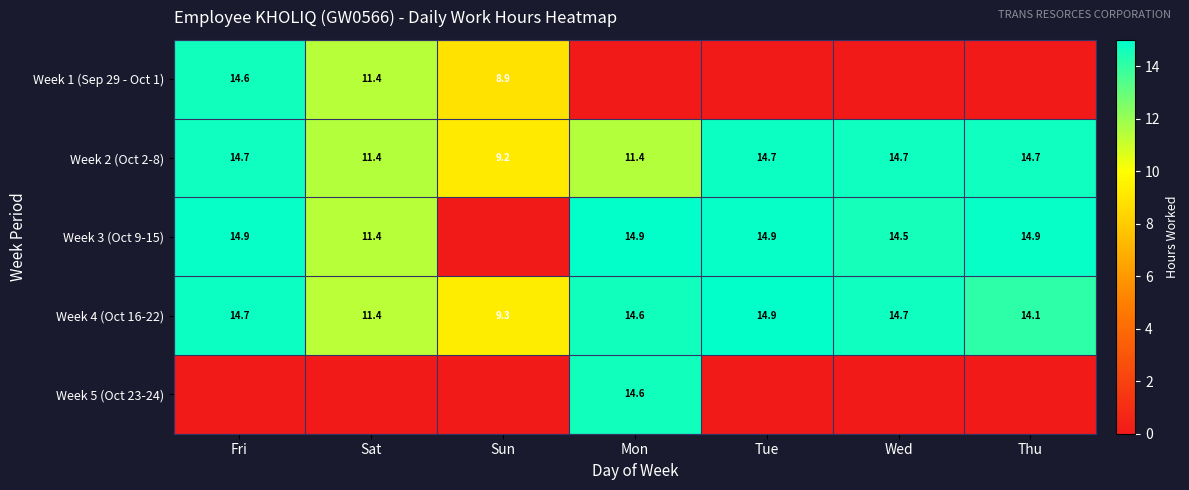

Is it true that Week 4 (Oct 16-22) equals 21.7 at Fri?

False